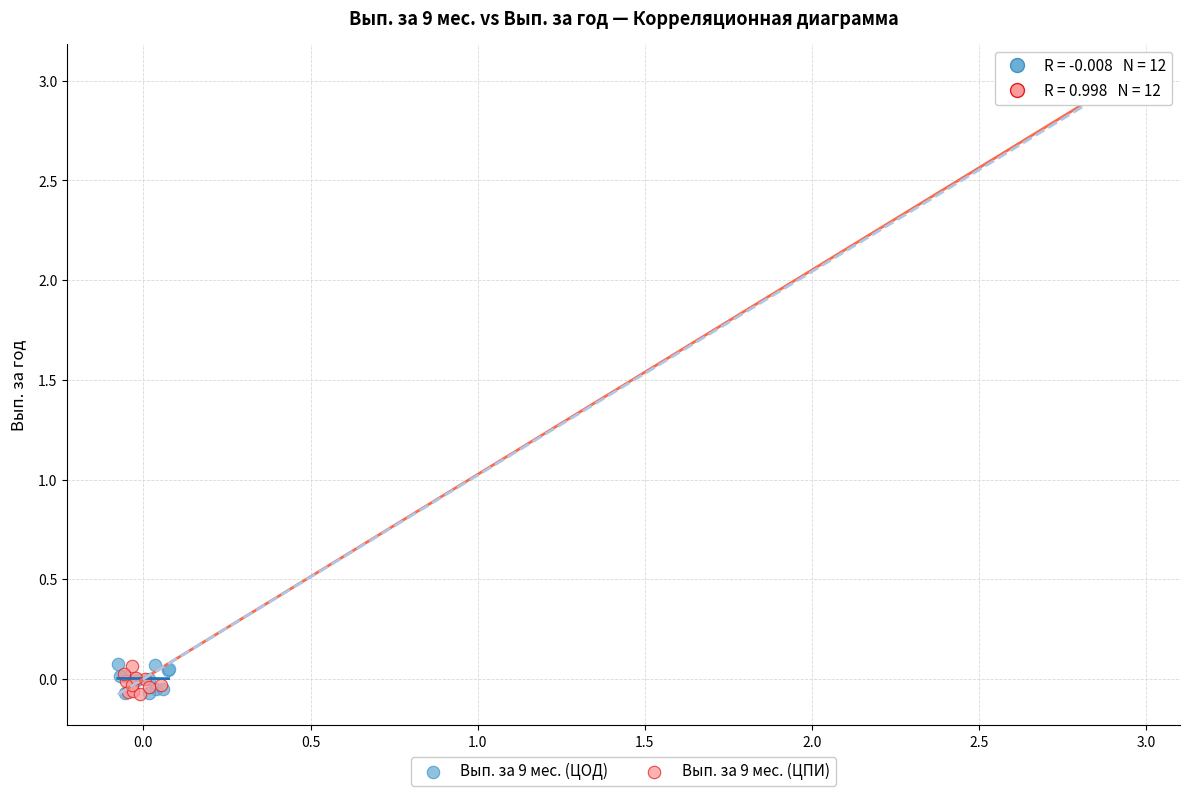

Which series has the widest spread of Y values?

Вып. за 9 мес. (ЦПИ)